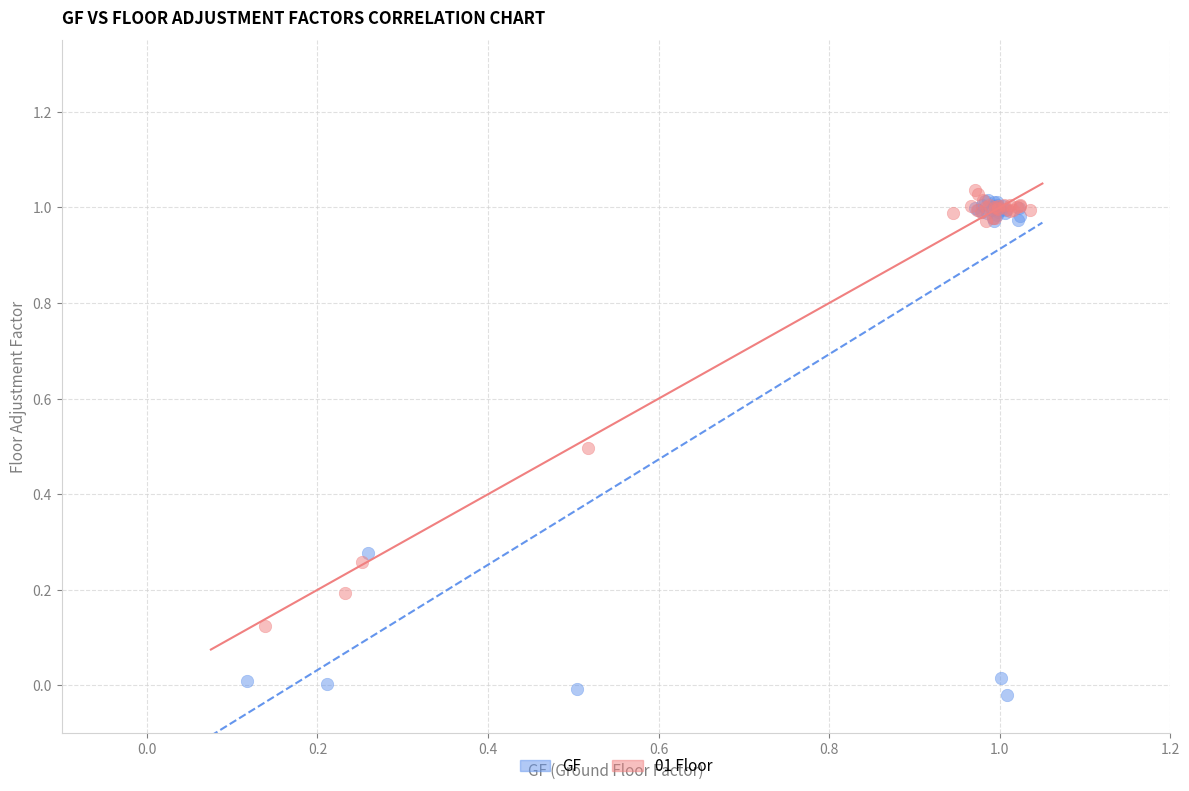

Which series contains the highest Y value?

01 Floor